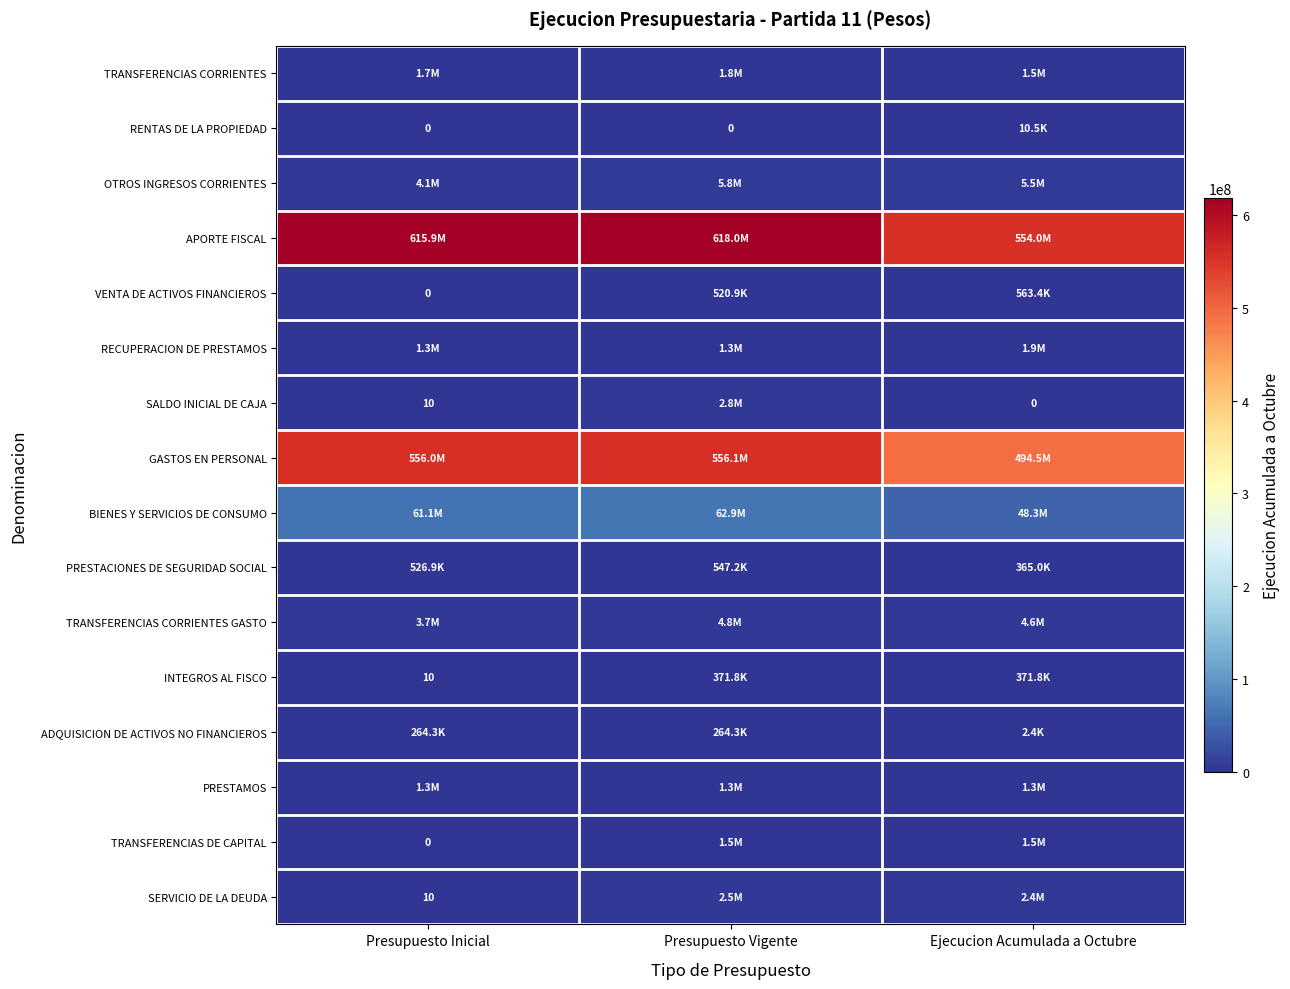

Rank the series by their maximum value, from highest to lowest.

APORTE FISCAL, GASTOS EN PERSONAL, BIENES Y SERVICIOS DE CONSUMO, OTROS INGRESOS CORRIENTES, TRANSFERENCIAS CORRIENTES GASTO, SALDO INICIAL DE CAJA, SERVICIO DE LA DEUDA, RECUPERACION DE PRESTAMOS, TRANSFERENCIAS CORRIENTES, TRANSFERENCIAS DE CAPITAL, PRESTAMOS, VENTA DE ACTIVOS FINANCIEROS, PRESTACIONES DE SEGURIDAD SOCIAL, INTEGROS AL FISCO, ADQUISICION DE ACTIVOS NO FINANCIEROS, RENTAS DE LA PROPIEDAD